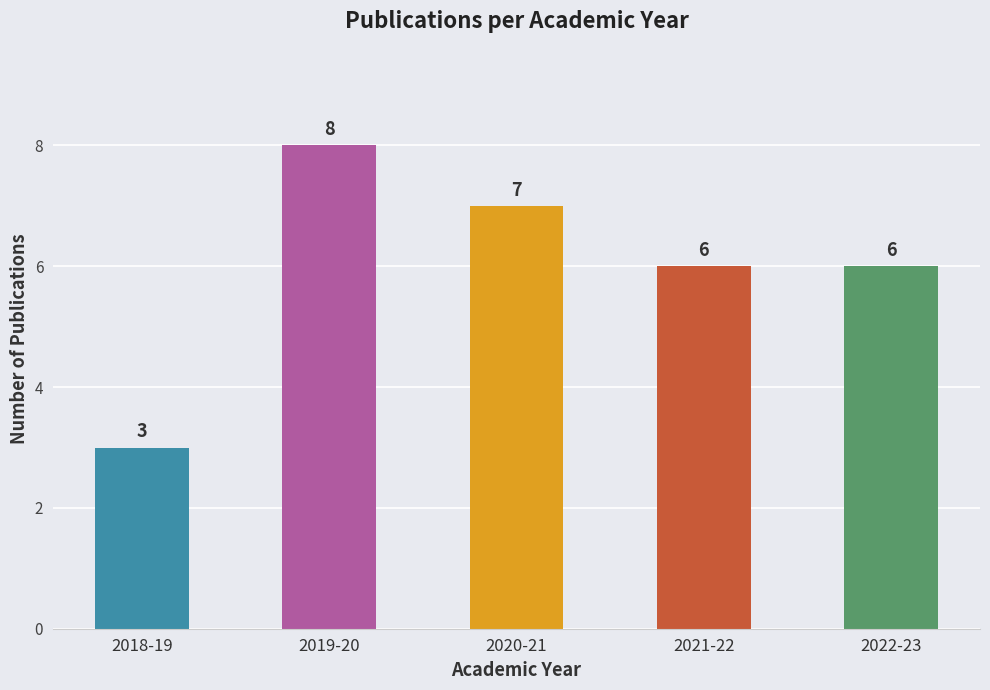

Where does the data first go above 6?

2019-20